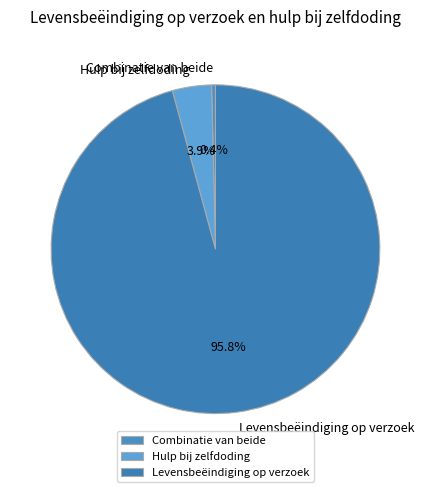

Does Levensbeëindiging op verzoek account for over 50% of the chart?

Yes